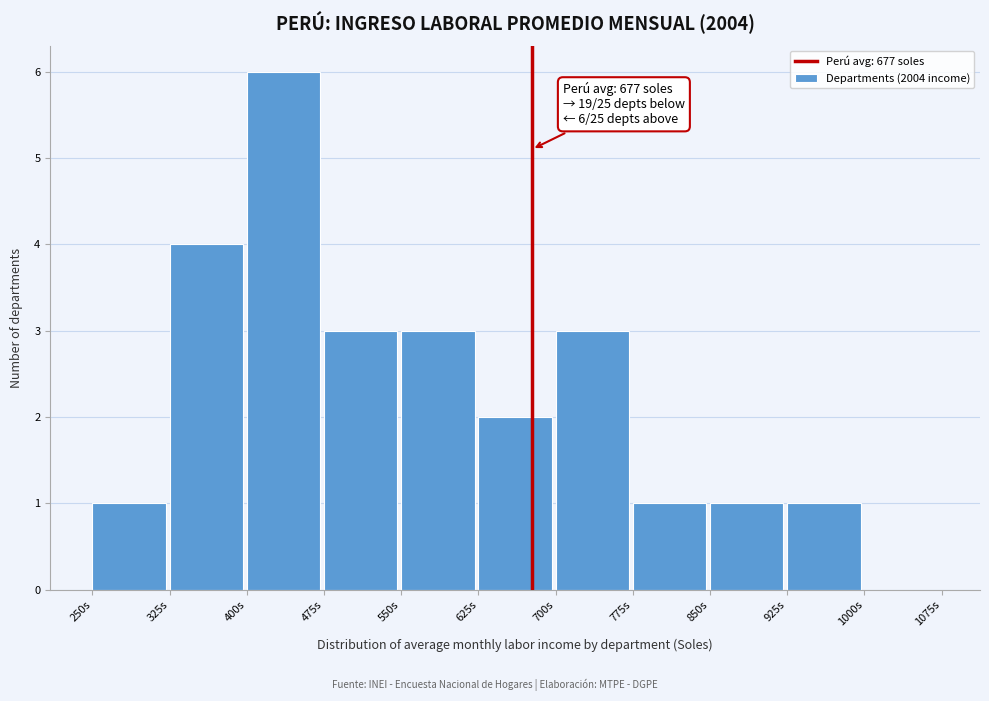

Over which range of the x-axis is the bar tallest?

400 to 475